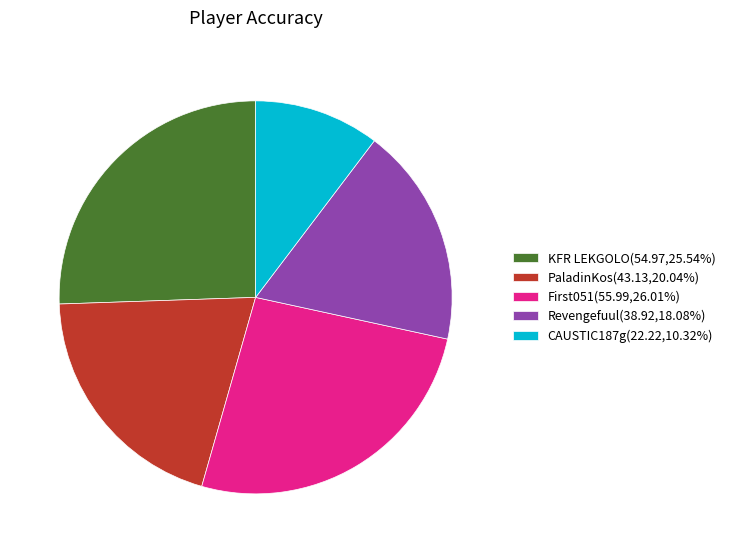

Approximately how many times larger is the value at PaladinKos(43.13,20.04%) compared to First051(55.99,26.01%)?

0.8